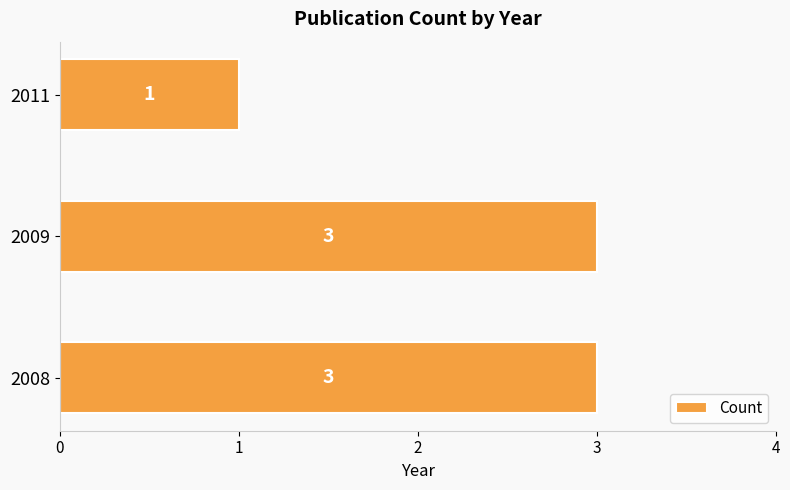

Reading bottom to top, list all the values displayed in this chart.

2008=3	2009=3	2011=1